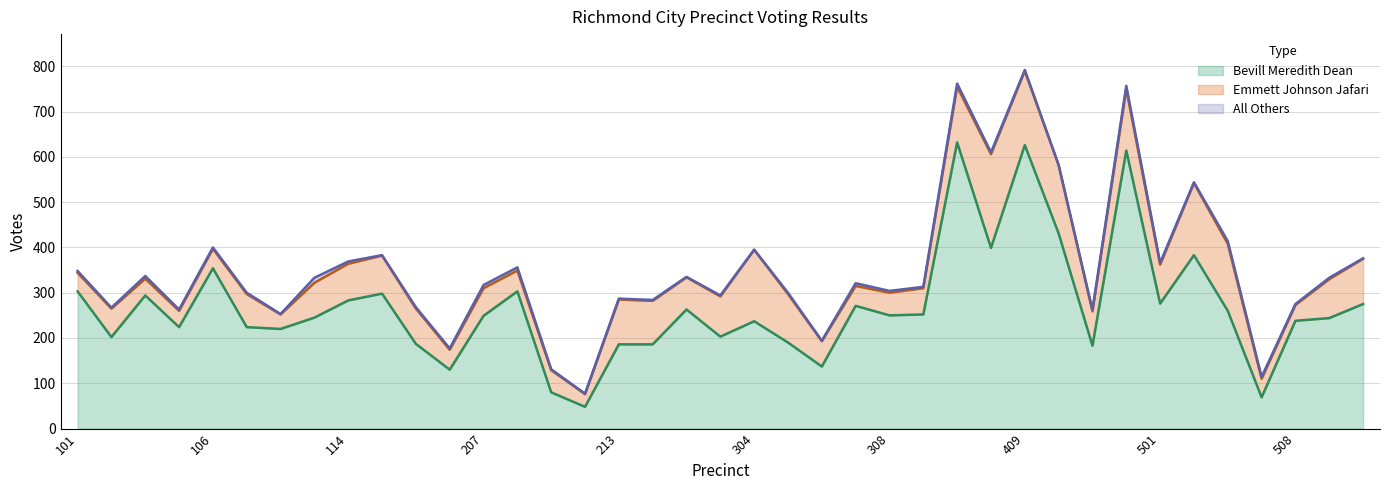

Between 101 and 505, which series saw the biggest shift?

Bevill Meredith Dean